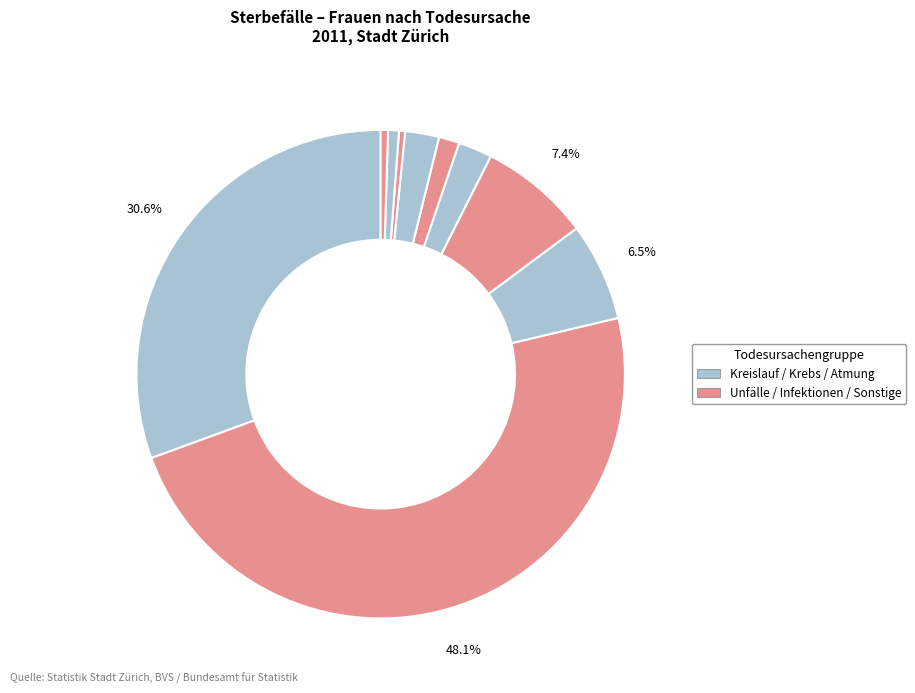

How many slices are in this pie chart?

10